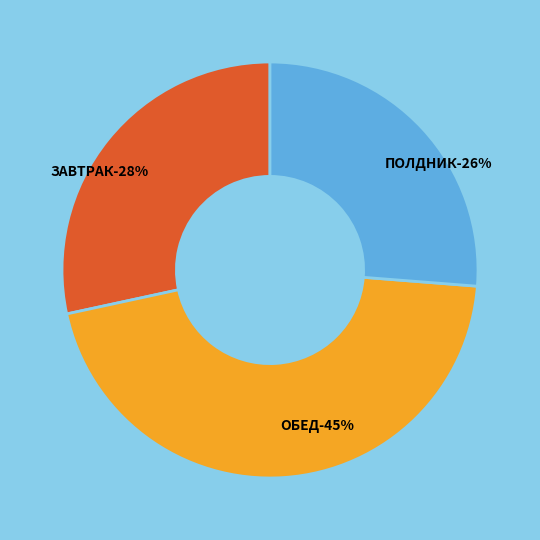

What is the total percentage of ЗАВТРАК and ПОЛДНИК?

54.6%